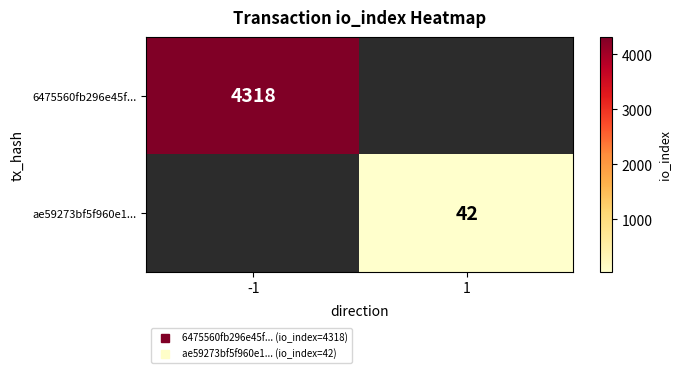

At how many categories does at least one series exceed 491?

1